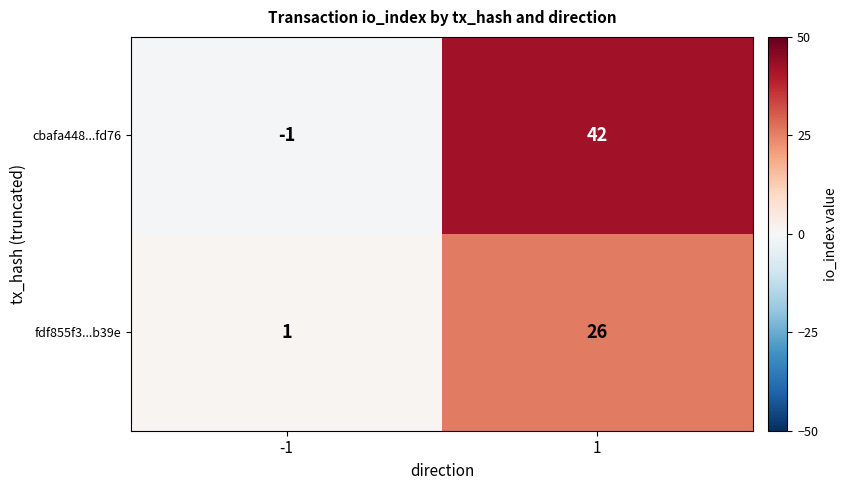

What is the sum of the cbafa448...fd76 values at 1 and -1?

41